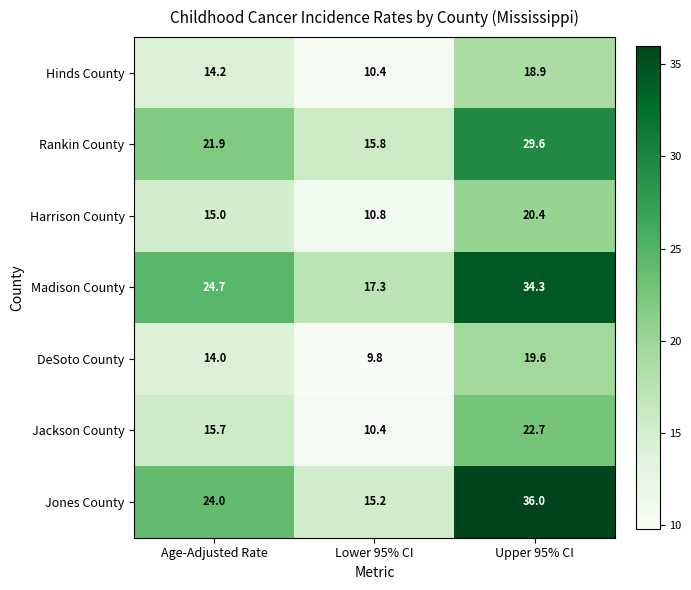

What is the average value of the Jones County series?

25.1